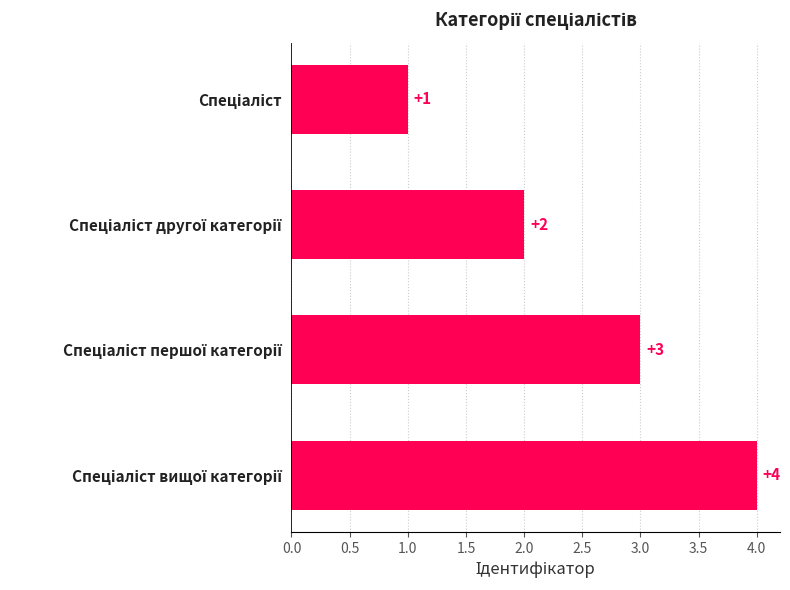

What is the difference between the second highest and minimum values?

2